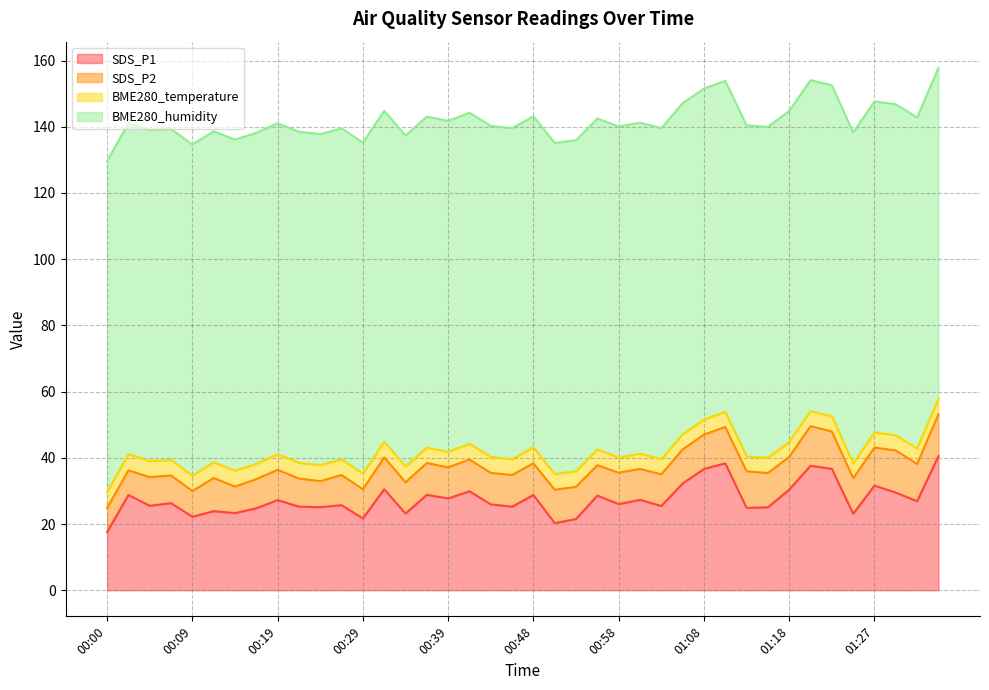

What is the difference between the maximum and second lowest values in the SDS_P2 series?

5.3